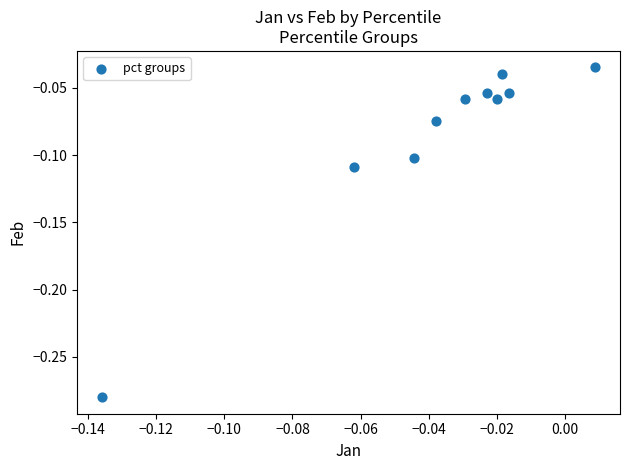

How many points are shown in the scatter plot?

10